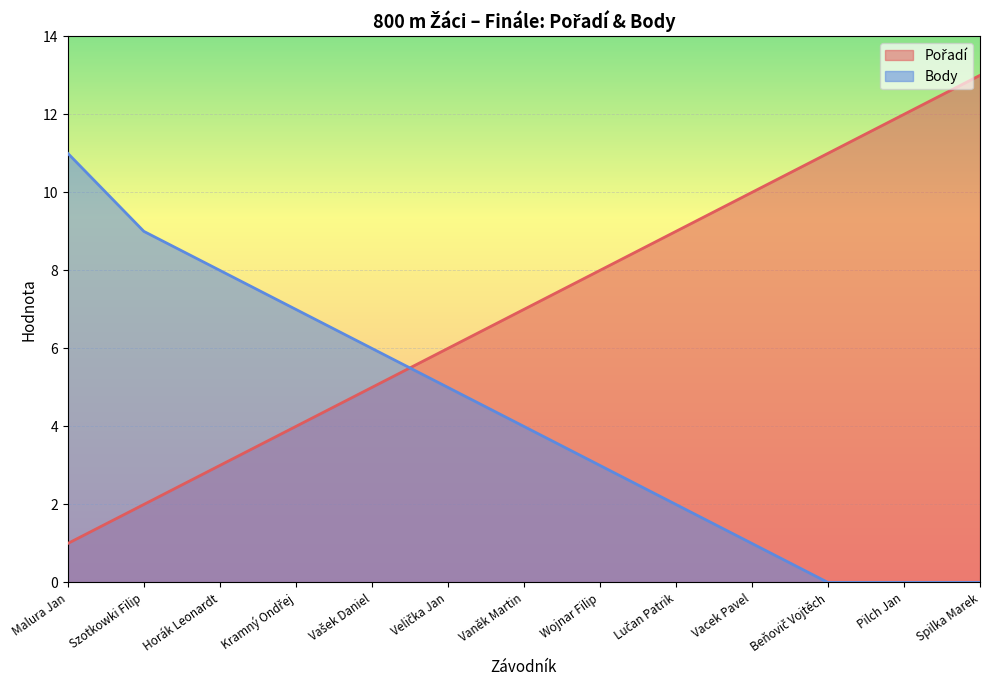

Read the Pořadí value at Vašek Daniel.

5